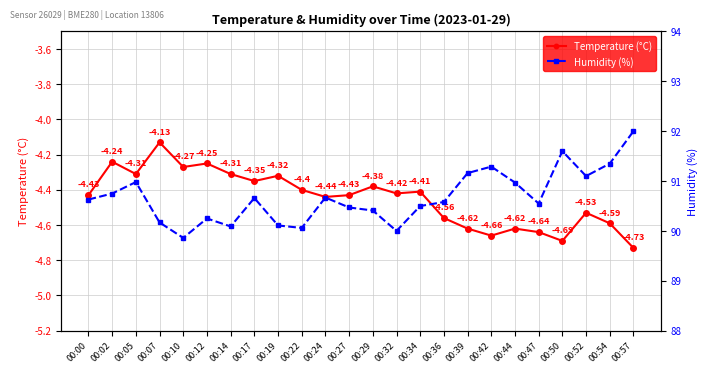

Read the Humidity (%) value at 00:24.

90.7